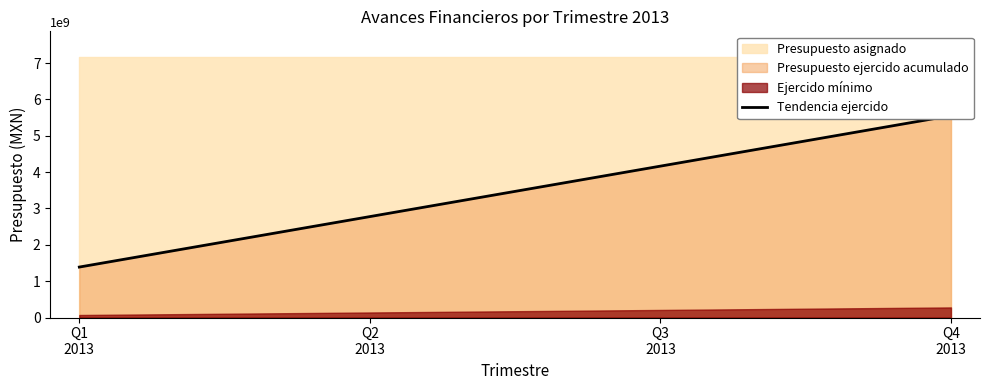

What is the difference between the maximum and minimum values?

4165342113.5